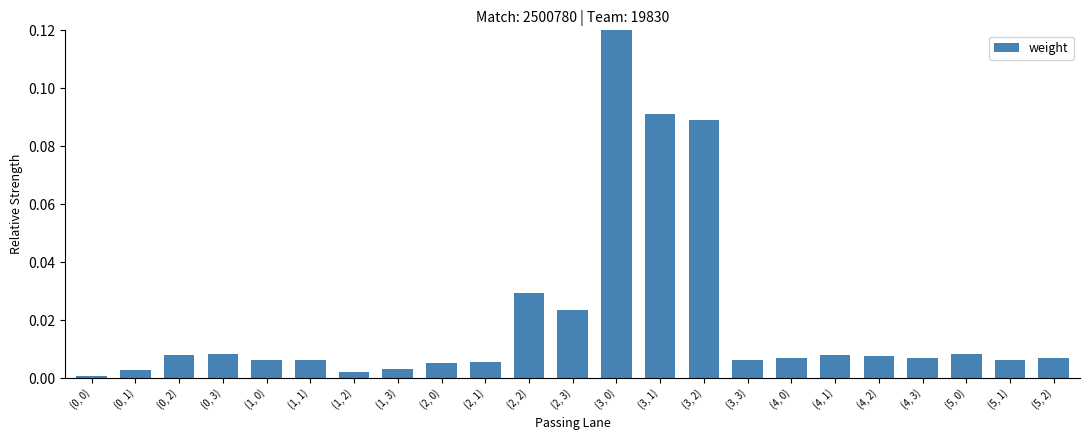

Reading left to right, transcribe all the data shown in this chart.

(0, 0)=0.0	(0, 1)=0.0	(0, 2)=0.0	(0, 3)=0.0	(1, 0)=0.0	(1, 1)=0.0	(1, 2)=0.0	(1, 3)=0.0	(2, 0)=0.0	(2, 1)=0.0	(2, 2)=0.0	(2, 3)=0.0	(3, 0)=0.1	(3, 1)=0.1	(3, 2)=0.1	(3, 3)=0.0	(4, 0)=0.0	(4, 1)=0.0	(4, 2)=0.0	(4, 3)=0.0	(5, 0)=0.0	(5, 1)=0.0	(5, 2)=0.0